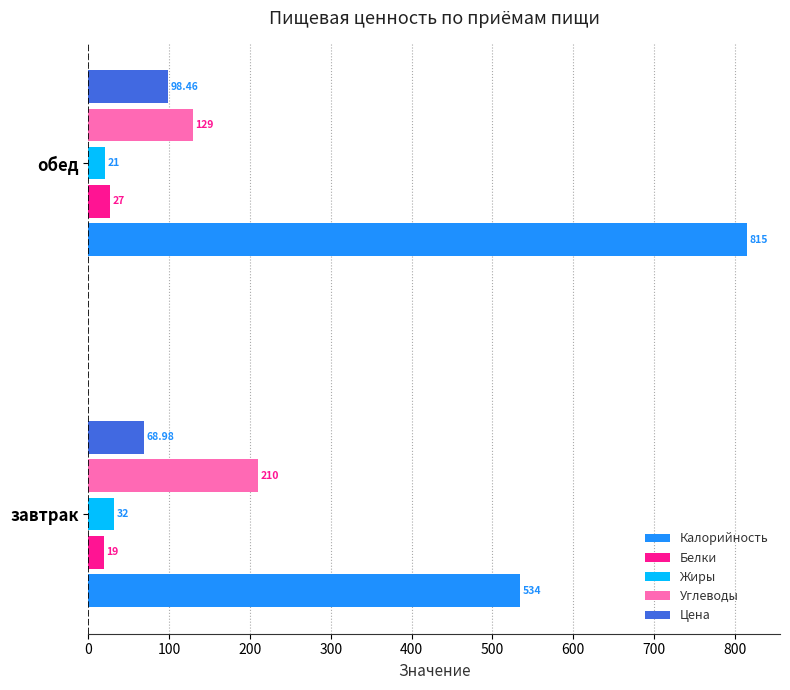

What is the sum of all Белки values?

46.0